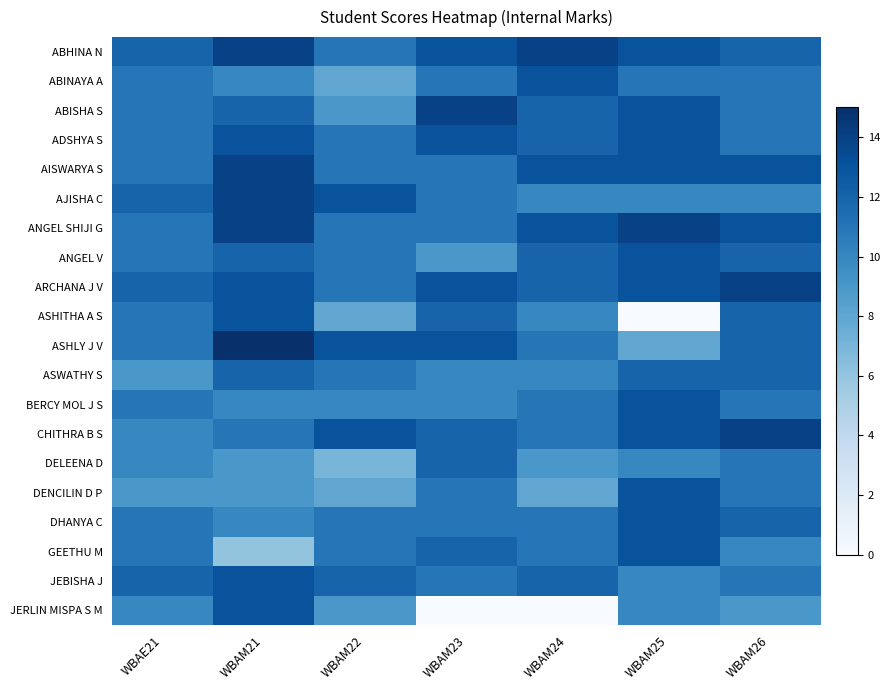

Reading left to right, extract all data points from this chart.

ABHINA N: WBAE21=12	WBAM21=14	WBAM22=11	WBAM23=13	WBAM24=14	WBAM25=13	WBAM26=12
ABINAYA A: WBAE21=11	WBAM21=10	WBAM22=8	WBAM23=11	WBAM24=13	WBAM25=11	WBAM26=11
ABISHA S: WBAE21=11	WBAM21=12	WBAM22=9	WBAM23=14	WBAM24=12	WBAM25=13	WBAM26=11
ADSHYA S: WBAE21=11	WBAM21=13	WBAM22=11	WBAM23=13	WBAM24=12	WBAM25=13	WBAM26=11
AISWARYA S: WBAE21=11	WBAM21=14	WBAM22=11	WBAM23=11	WBAM24=13	WBAM25=13	WBAM26=13
AJISHA C: WBAE21=12	WBAM21=14	WBAM22=13	WBAM23=11	WBAM24=10	WBAM25=10	WBAM26=10
ANGEL SHIJI G: WBAE21=11	WBAM21=14	WBAM22=11	WBAM23=11	WBAM24=13	WBAM25=14	WBAM26=13
ANGEL V: WBAE21=11	WBAM21=12	WBAM22=11	WBAM23=9	WBAM24=12	WBAM25=13	WBAM26=12
ARCHANA J V: WBAE21=12	WBAM21=13	WBAM22=11	WBAM23=13	WBAM24=12	WBAM25=13	WBAM26=14
ASHITHA A S: WBAE21=11	WBAM21=13	WBAM22=8	WBAM23=12	WBAM24=10	WBAM25=0	WBAM26=12
ASHLY J V: WBAE21=11	WBAM21=15	WBAM22=13	WBAM23=13	WBAM24=11	WBAM25=8	WBAM26=12
ASWATHY S: WBAE21=9	WBAM21=12	WBAM22=11	WBAM23=10	WBAM24=10	WBAM25=12	WBAM26=12
BERCY MOL J S: WBAE21=11	WBAM21=10	WBAM22=10	WBAM23=10	WBAM24=11	WBAM25=13	WBAM26=11
CHITHRA B S: WBAE21=10	WBAM21=11	WBAM22=13	WBAM23=12	WBAM24=11	WBAM25=13	WBAM26=14
DELEENA D: WBAE21=10	WBAM21=9	WBAM22=7	WBAM23=12	WBAM24=9	WBAM25=10	WBAM26=11
DENCILIN D P: WBAE21=9	WBAM21=9	WBAM22=8	WBAM23=11	WBAM24=8	WBAM25=13	WBAM26=11
DHANYA C: WBAE21=11	WBAM21=10	WBAM22=11	WBAM23=11	WBAM24=11	WBAM25=13	WBAM26=12
GEETHU M: WBAE21=11	WBAM21=6	WBAM22=11	WBAM23=12	WBAM24=11	WBAM25=13	WBAM26=10
JEBISHA J: WBAE21=12	WBAM21=13	WBAM22=12	WBAM23=11	WBAM24=12	WBAM25=10	WBAM26=11
JERLIN MISPA S M: WBAE21=10	WBAM21=13	WBAM22=9	WBAM23=0	WBAM24=0	WBAM25=10	WBAM26=9